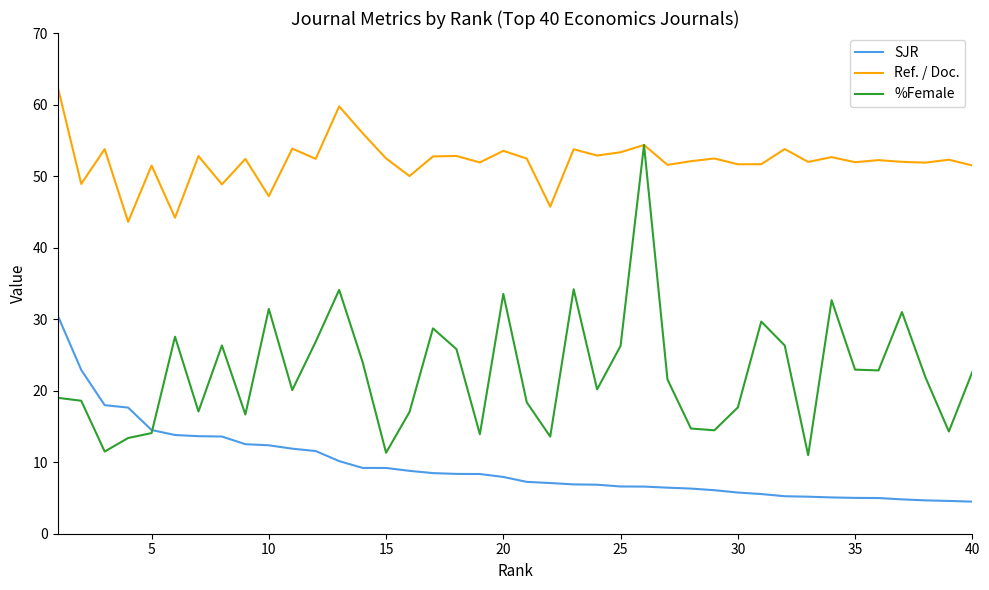

List the series in order of their overall mean, highest first.

Ref. / Doc., %Female, SJR